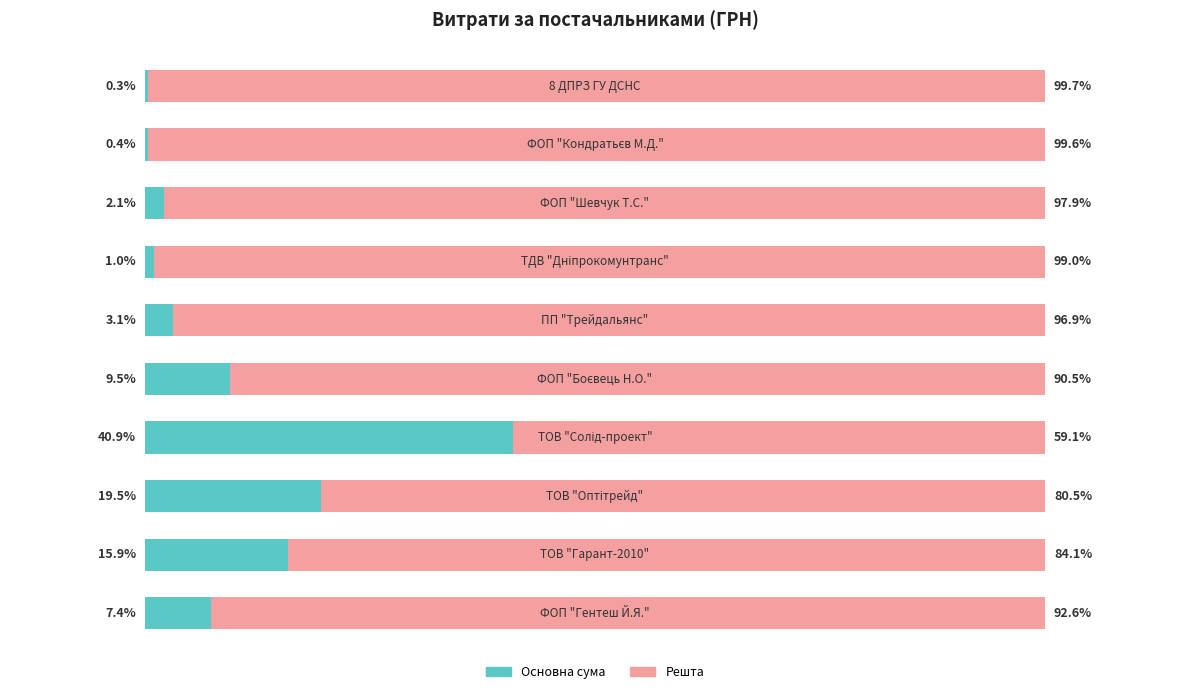

Which series has the widest spread of values?

Основна сума